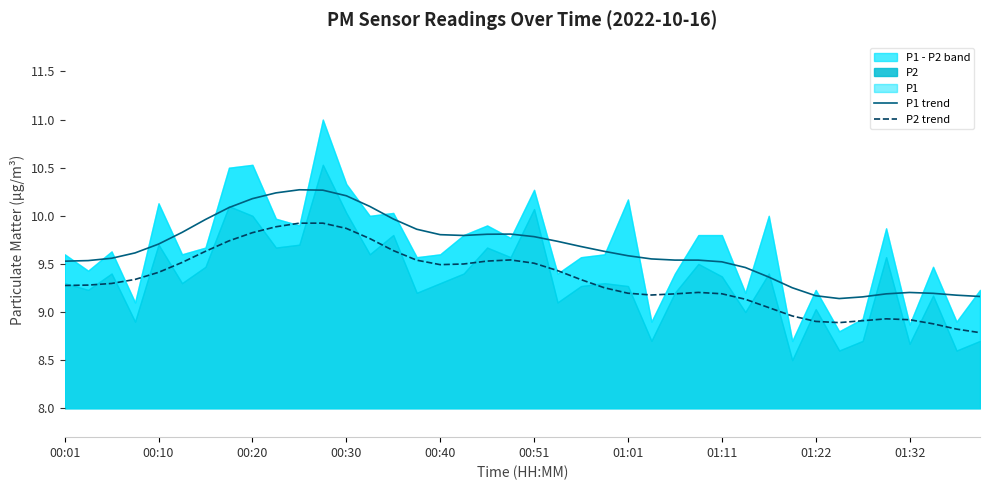

Where does the P2 trend series first go above 9?

00:01